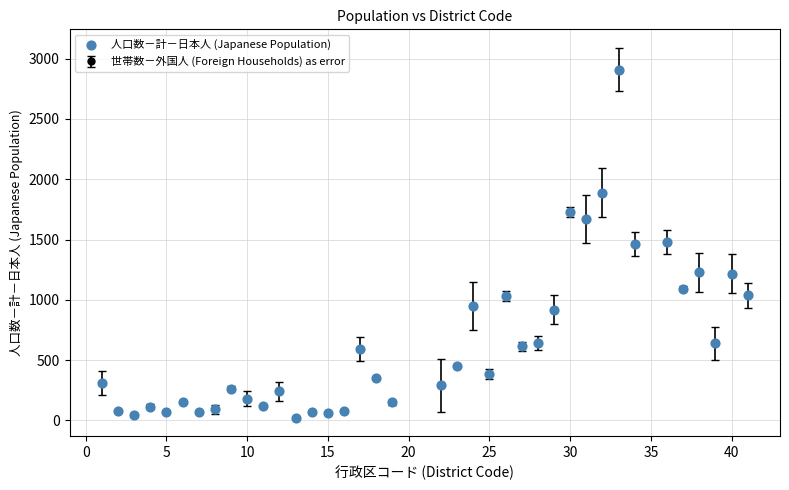

What is the difference between the second highest and second lowest values?

1844